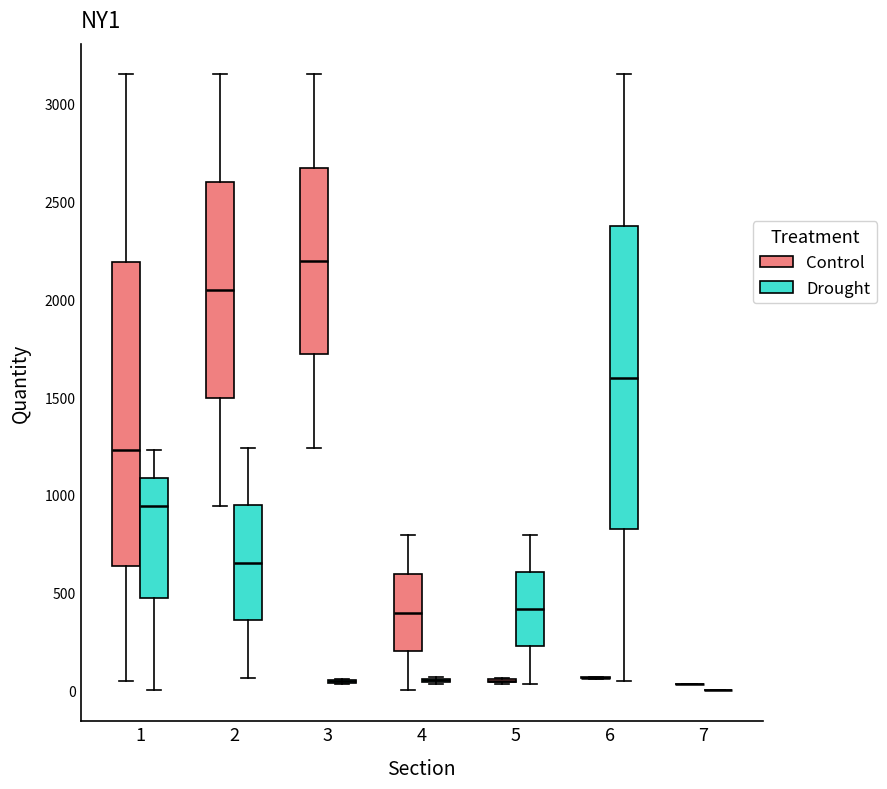

Reading left to right, read every box against the y-axis: the position of its median line, the range the box covers, and the ends of its whiskers. The values are not printed on the chart, so give them approximately, as read against the axis.

1 (Control): median 1250, box 650 to 2200, whiskers 50 to 3150
1 (Drought): median 950, box 450 to 1100, whiskers 0 to 1250
2 (Control): median 2050, box 1500 to 2600, whiskers 950 to 3150
2 (Drought): median 650, box 350 to 950, whiskers 50 to 1250
3 (Control): median 2200, box 1700 to 2650, whiskers 1250 to 3150
3 (Drought): box collapsed to a line at 50, whiskers 50 to 50
4 (Control): median 400, box 200 to 600, whiskers 0 to 800
4 (Drought): box collapsed to a line at 50, whiskers 50 to 50
5 (Control): box collapsed to a line at 50, whiskers 50 to 50
5 (Drought): median 400, box 250 to 600, whiskers 50 to 800
6 (Control): box collapsed to a line at 50, whiskers 50 to 50
6 (Drought): median 1600, box 800 to 2350, whiskers 50 to 3150
7 (Control): box collapsed to a line at 50, whiskers 50 to 50
7 (Drought): box collapsed to a line at 0, whiskers 0 to 0